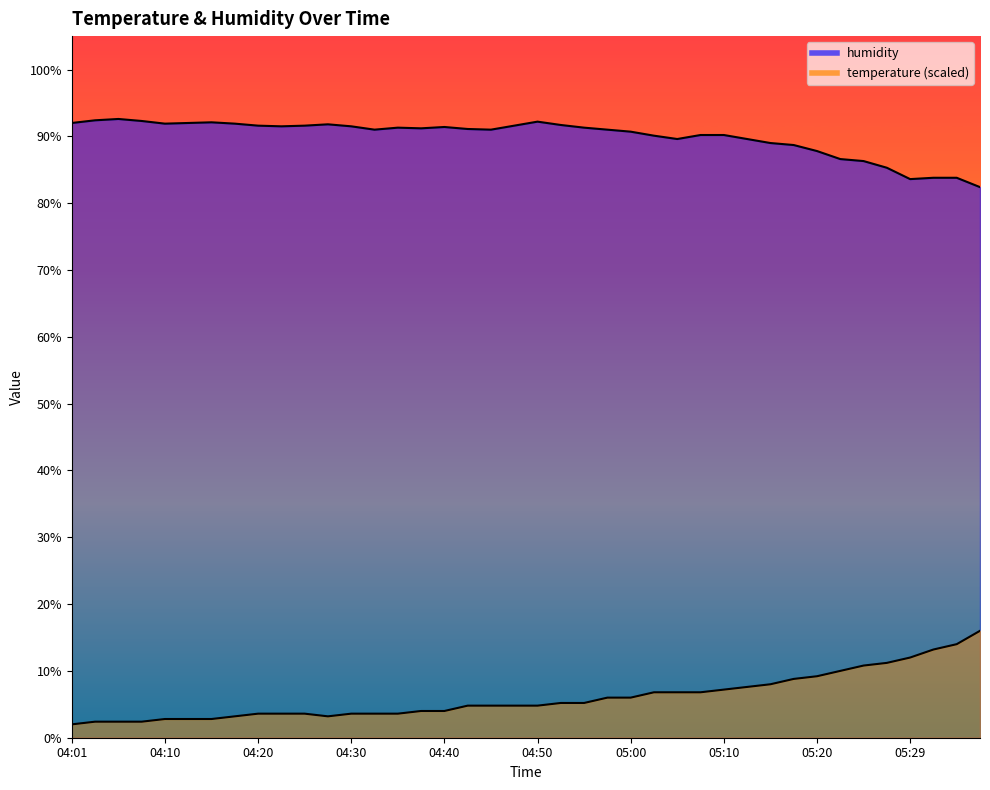

The humidity series shows 35.2 at 04:40. True or false?

False